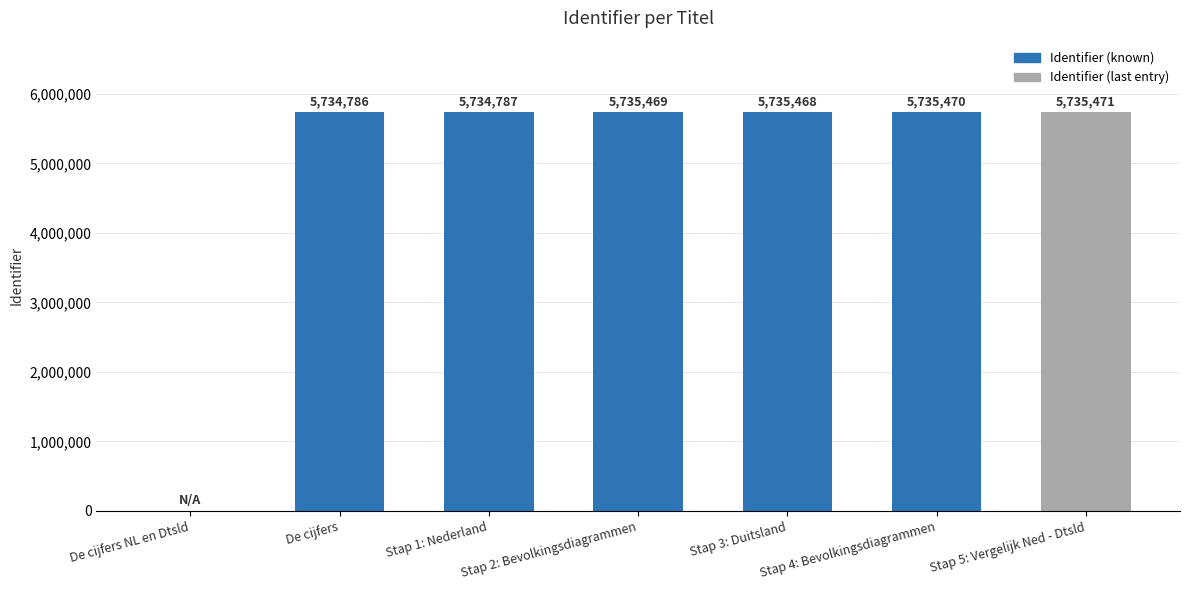

Reading left to right, transcribe all the data shown in this chart.

0	5734786	5734787	5735469	5735468	5735470	5735471